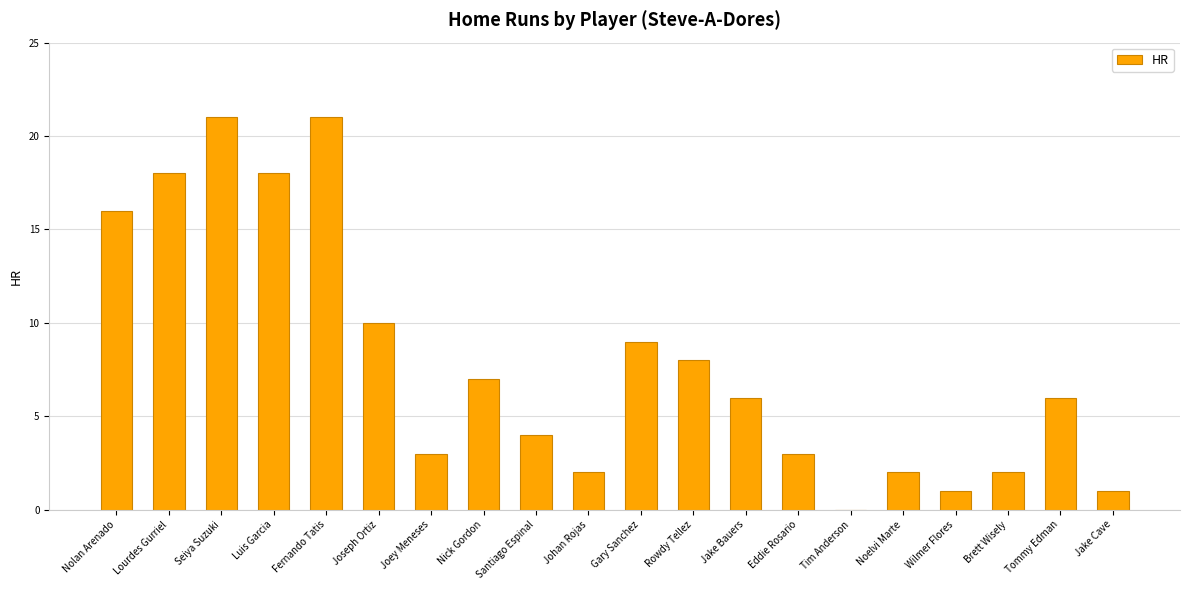

What is the sum of the values at Nick Gordon and Wilmer Flores?

8